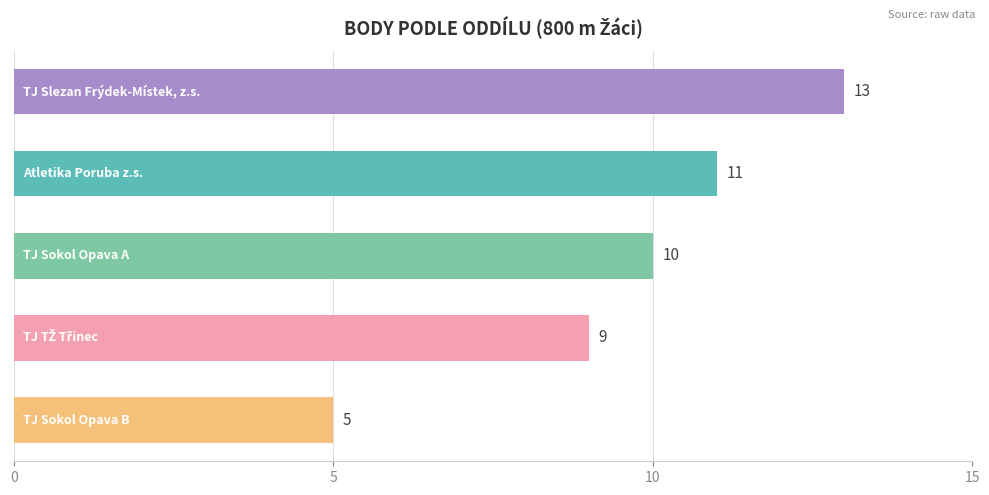

What is the value of the 4th bar from the top?

9